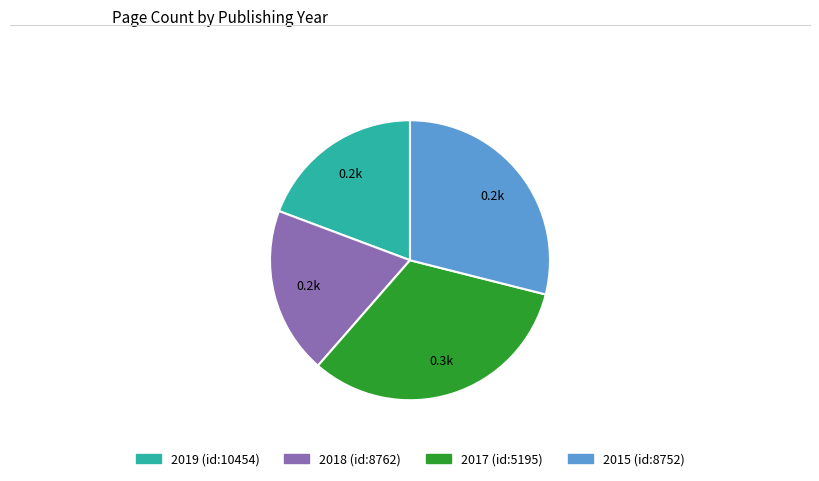

Is the sum of 2015 (id:8752) and 2019 (id:10454) greater than half?

No